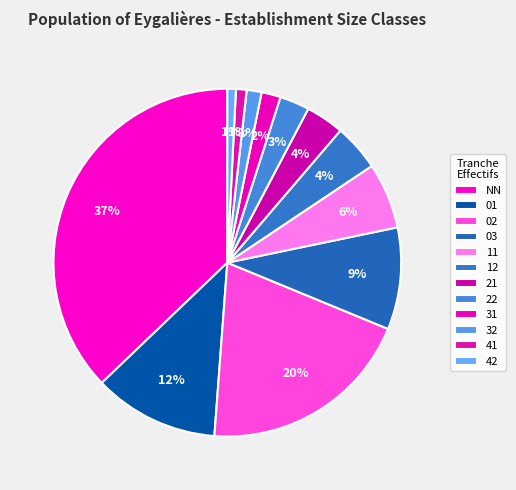

Combined, what portion of the pie is 21 and 03?

13.0%